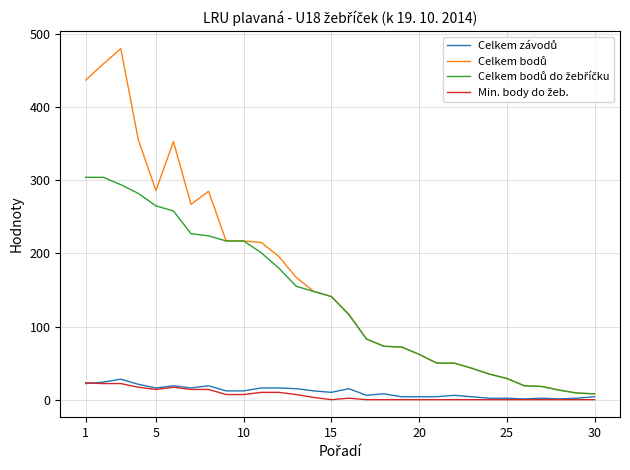

What is the greatest value displayed?

480